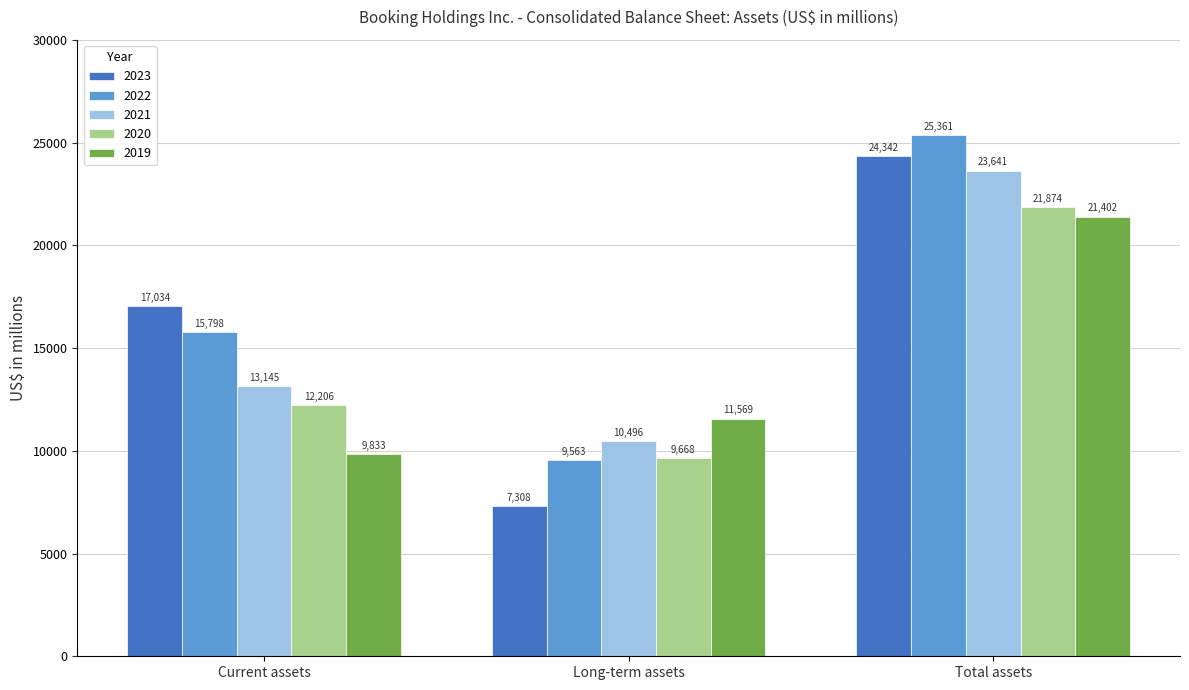

How many bars are there in total?

15